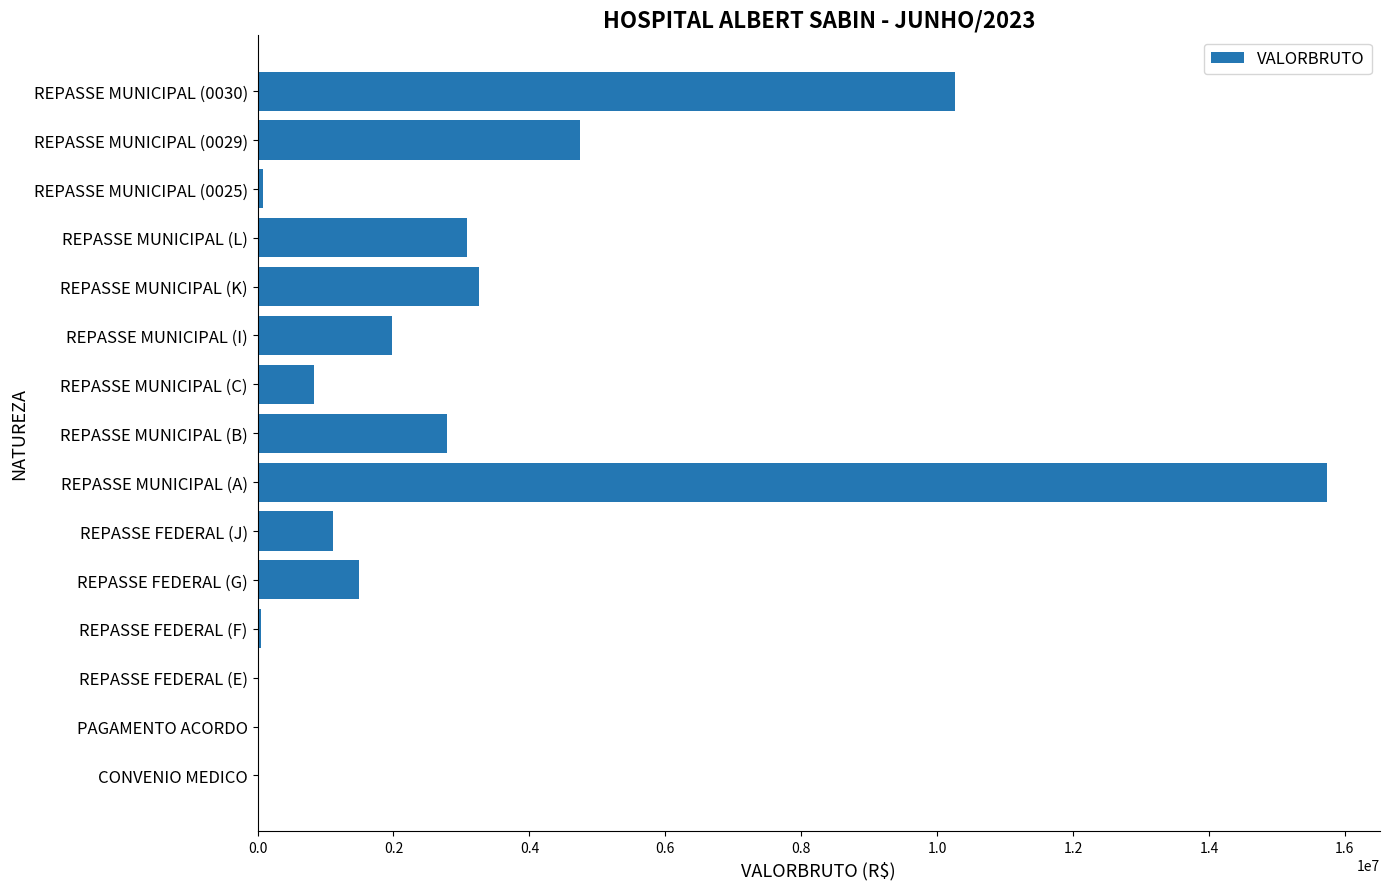

What is the sum of all values?

45403129.7